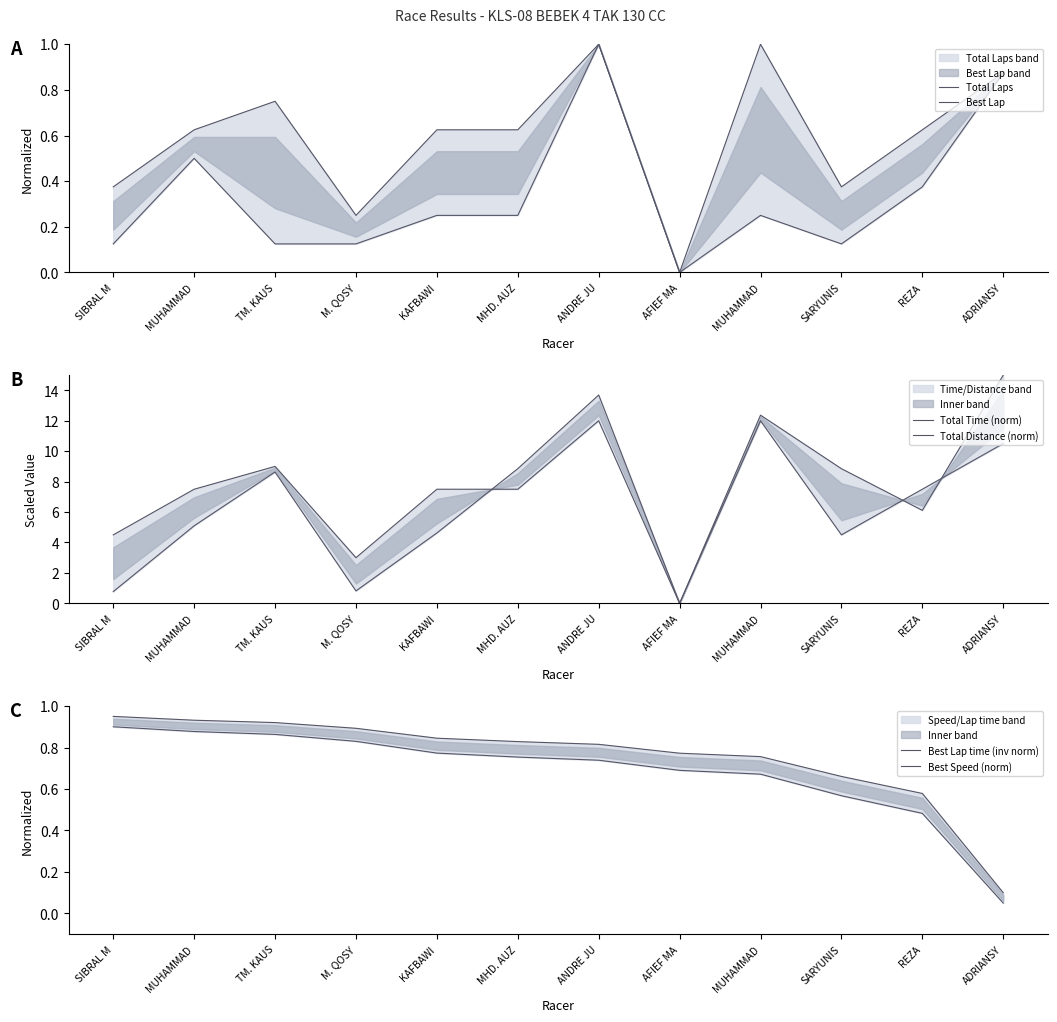

Between SIBRAL M and MUHAMMAD, which is larger?

MUHAMMAD